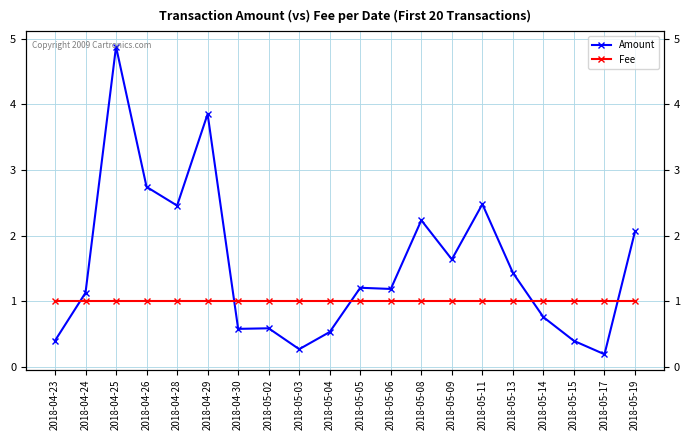

List the labels in order of Fee value, smallest first.

2018-04-23, 2018-04-24, 2018-04-25, 2018-04-26, 2018-04-28, 2018-04-29, 2018-04-30, 2018-05-02, 2018-05-03, 2018-05-04, 2018-05-05, 2018-05-06, 2018-05-08, 2018-05-09, 2018-05-11, 2018-05-13, 2018-05-14, 2018-05-15, 2018-05-17, 2018-05-19